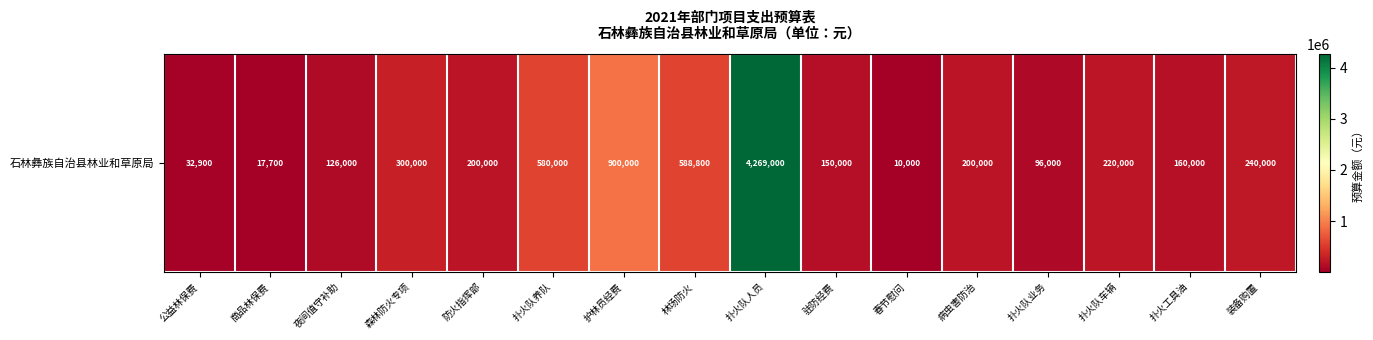

At which category does the chart reach its peak across all series?

扑火队人员